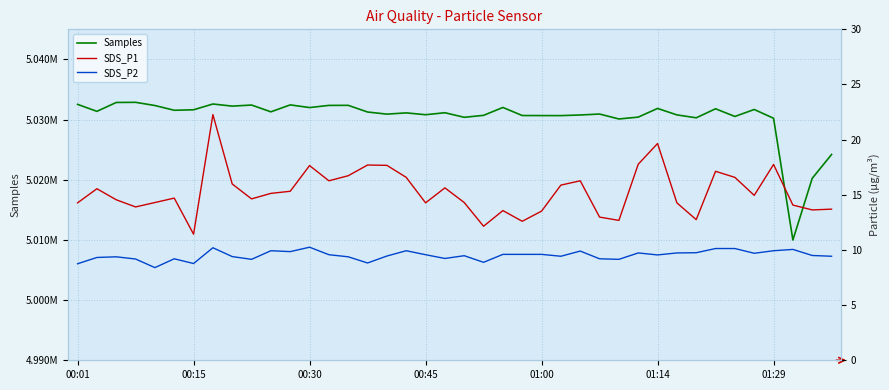

What is the lowest value of the SDS_P2 series?

8.4